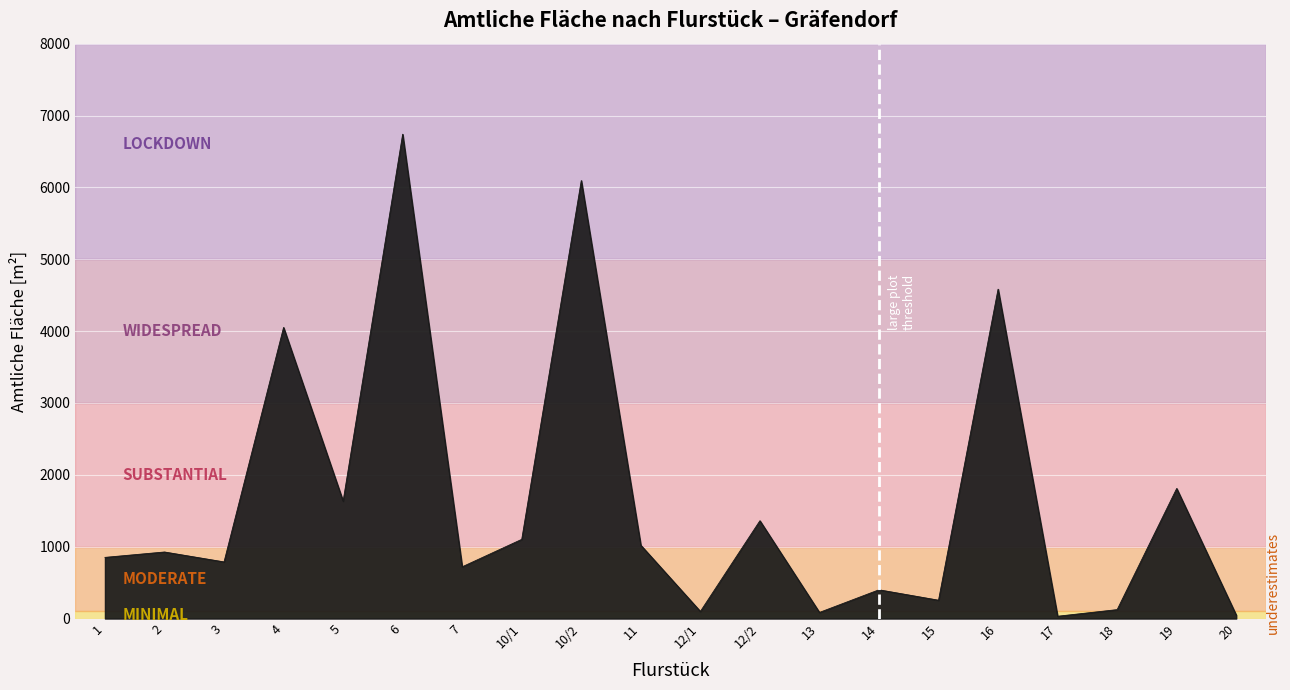

True or false: the data has more than 2 interior local peaks.

True